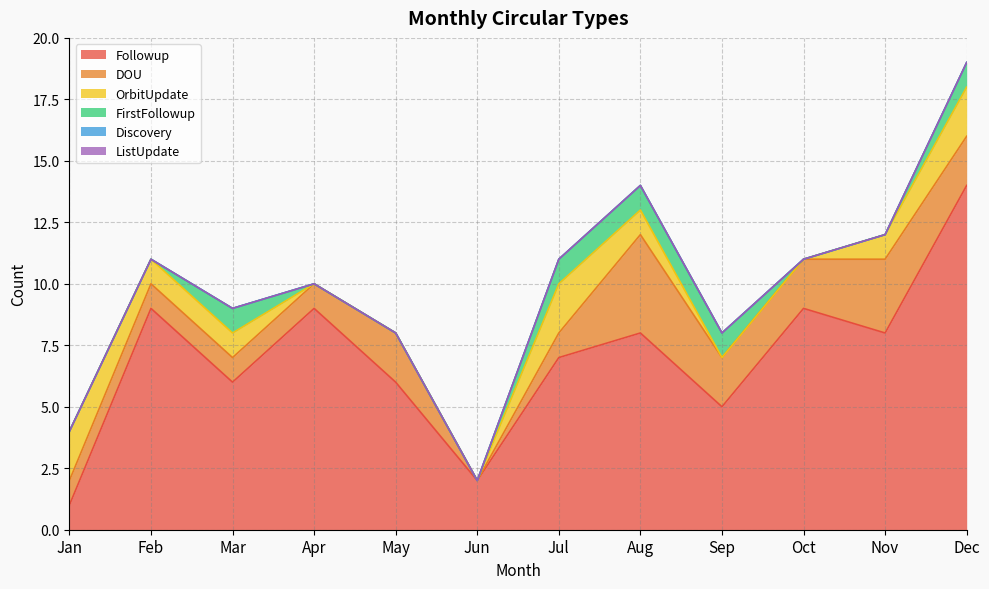

Count the number of categories in the chart.

12